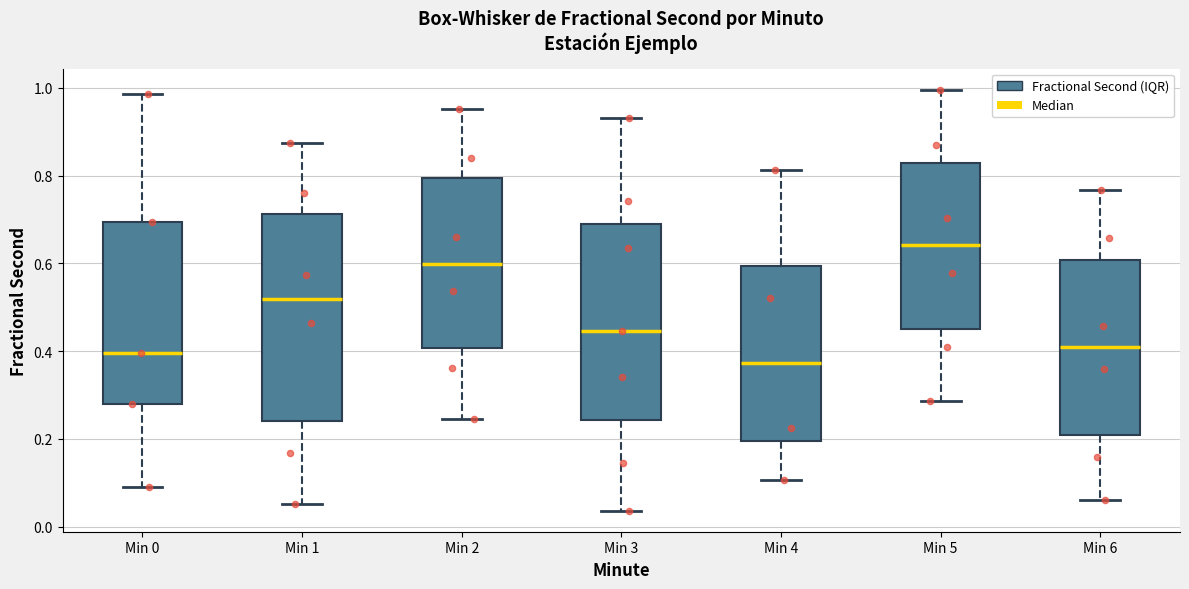

Reading left to right, read every box against the y-axis: the position of its median line, the range the box covers, and the ends of its whiskers. The values are not printed on the chart, so give them approximately, as read against the axis.

Min 0: median 0.40, box 0.28 to 0.70, whiskers 0.08 to 0.98
Min 1: median 0.52, box 0.24 to 0.72, whiskers 0.06 to 0.88
Min 2: median 0.60, box 0.40 to 0.80, whiskers 0.24 to 0.96
Min 3: median 0.44, box 0.24 to 0.68, whiskers 0.04 to 0.94
Min 4: median 0.38, box 0.20 to 0.60, whiskers 0.10 to 0.82
Min 5: median 0.64, box 0.46 to 0.82, whiskers 0.28 to 1.00
Min 6: median 0.40, box 0.20 to 0.60, whiskers 0.06 to 0.76